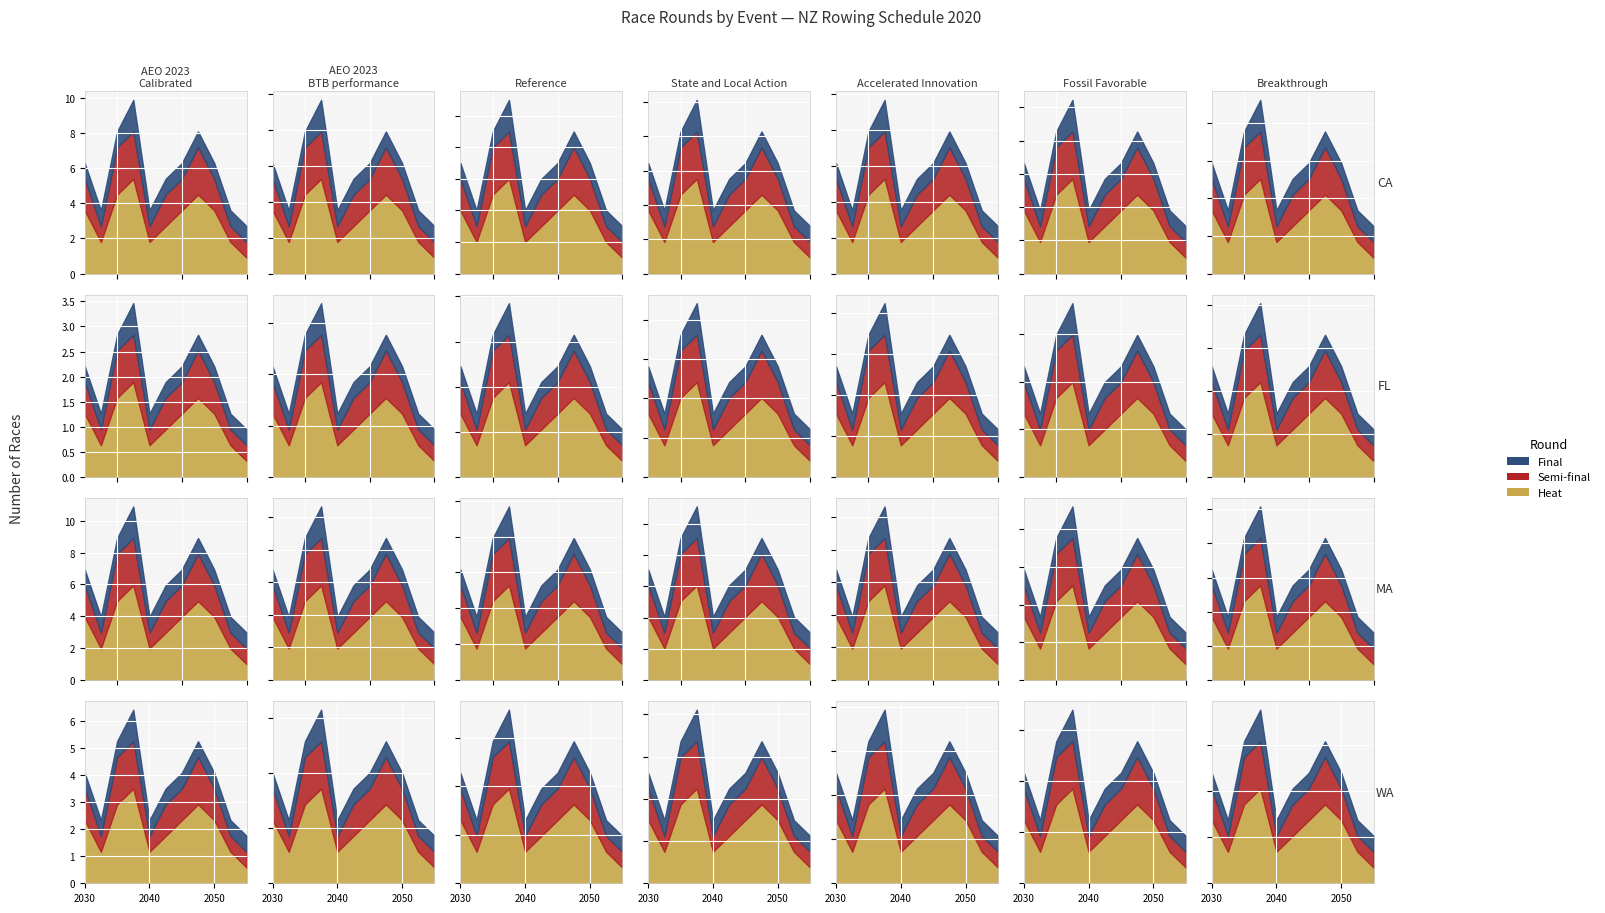

What is the smallest value displayed?

1